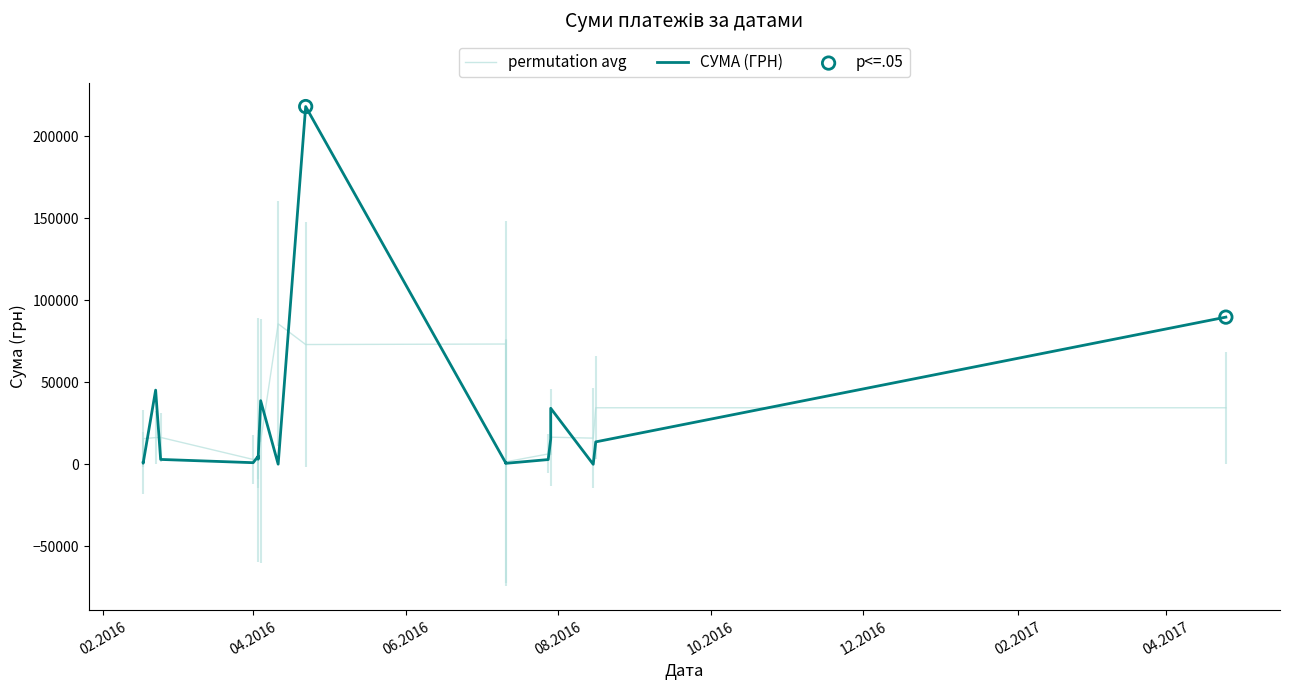

Which series contains the lowest Y value?

СУМА (ГРН)